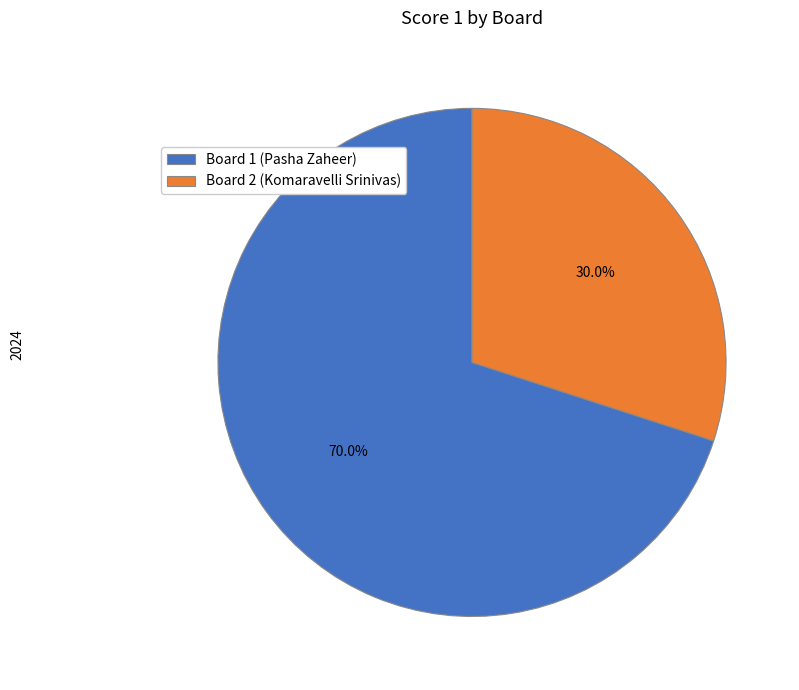

What percentage is the Board 2 slice, to the nearest percent?

30%